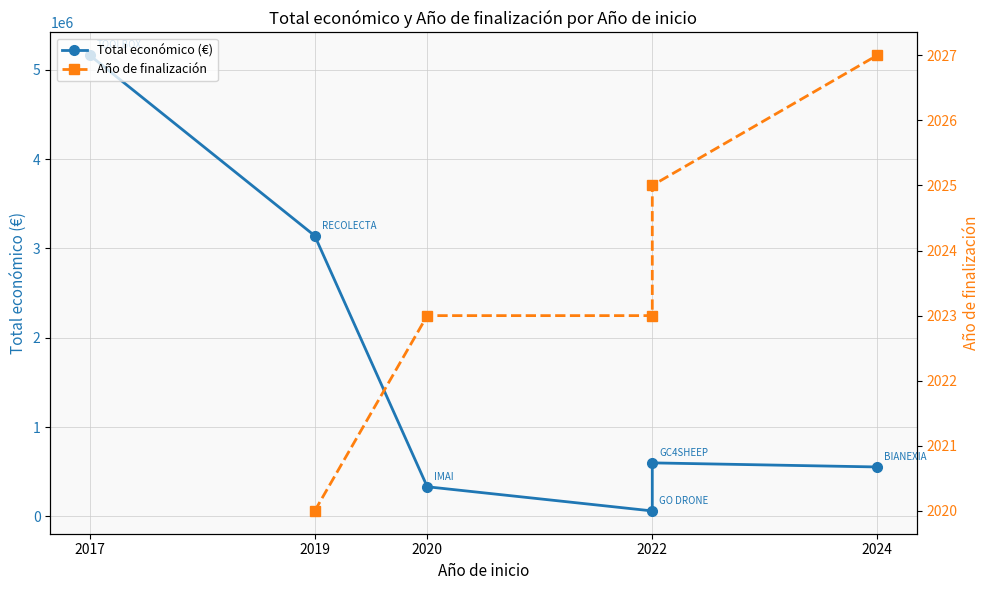

Read the Año de finalización value at 2024.

2027.0